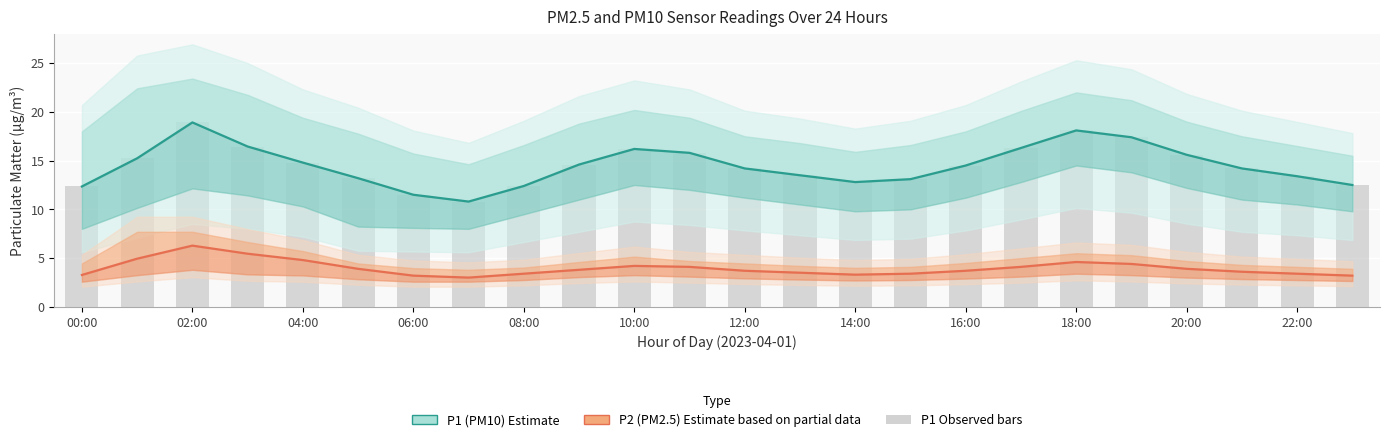

Which series has the largest total across all categories?

P1 (PM10) estimate